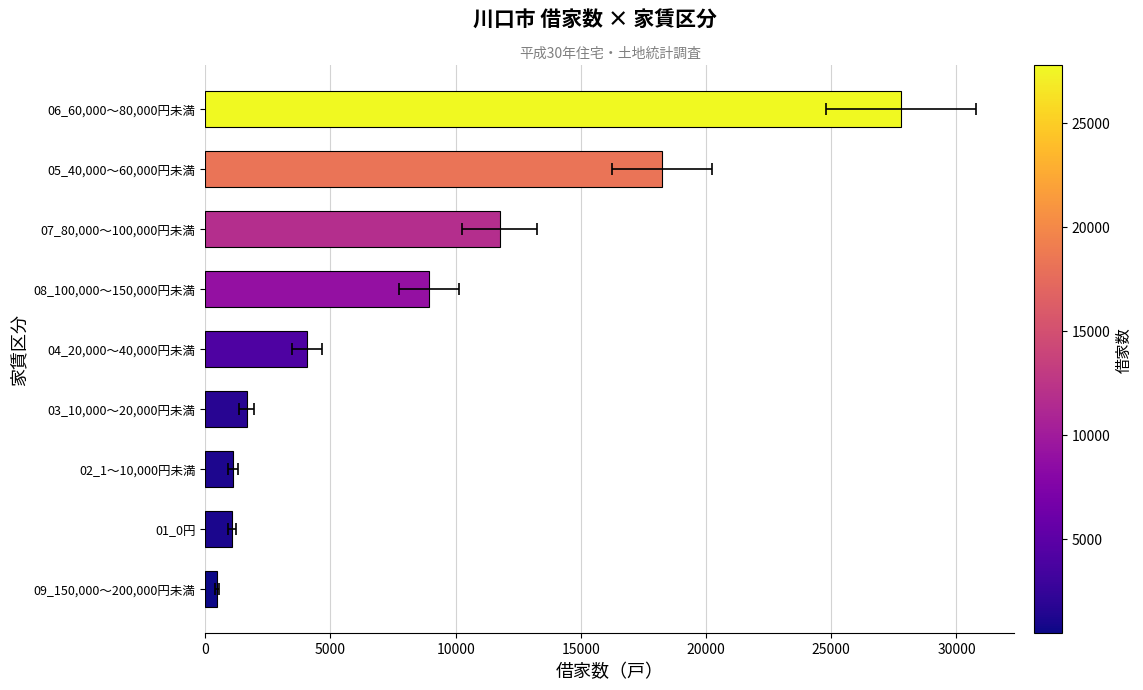

How many distinct data groups are displayed?

1